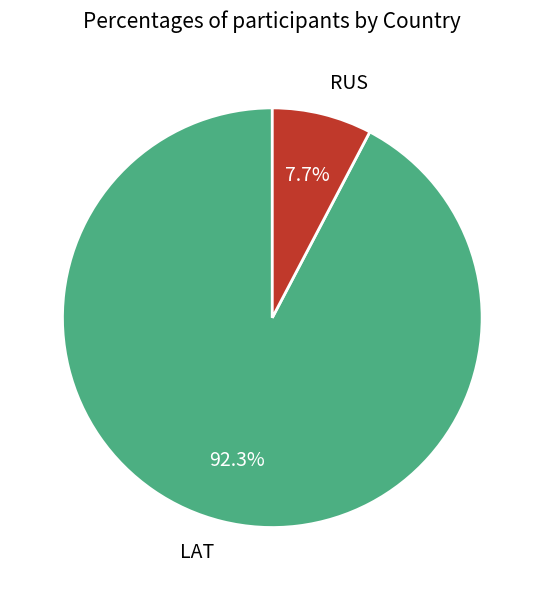

Count the number of slices in the pie.

2